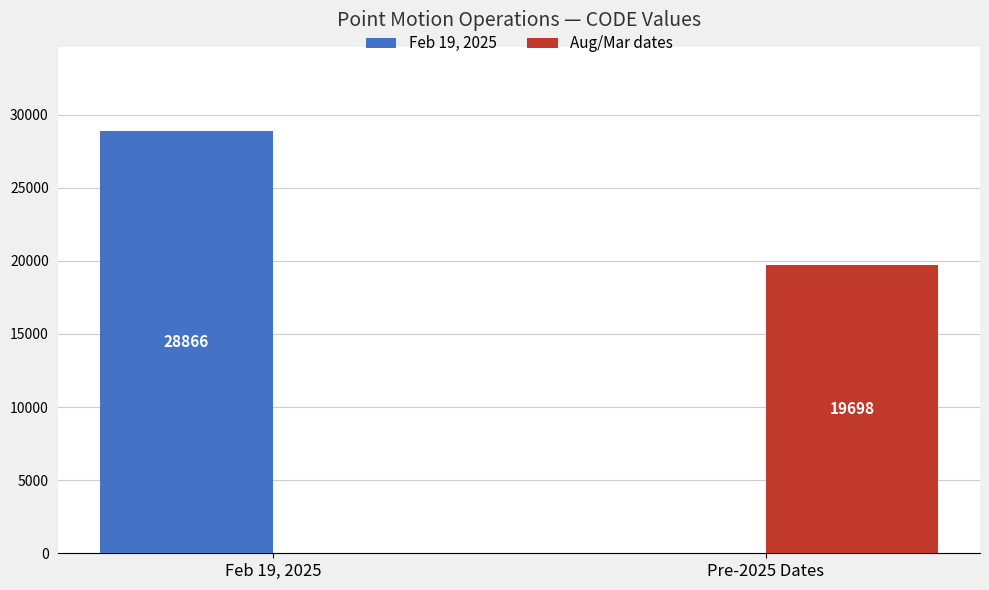

What is the sum of the Aug/Mar dates values at Pre-2025 Dates and Feb 19, 2025?

19698